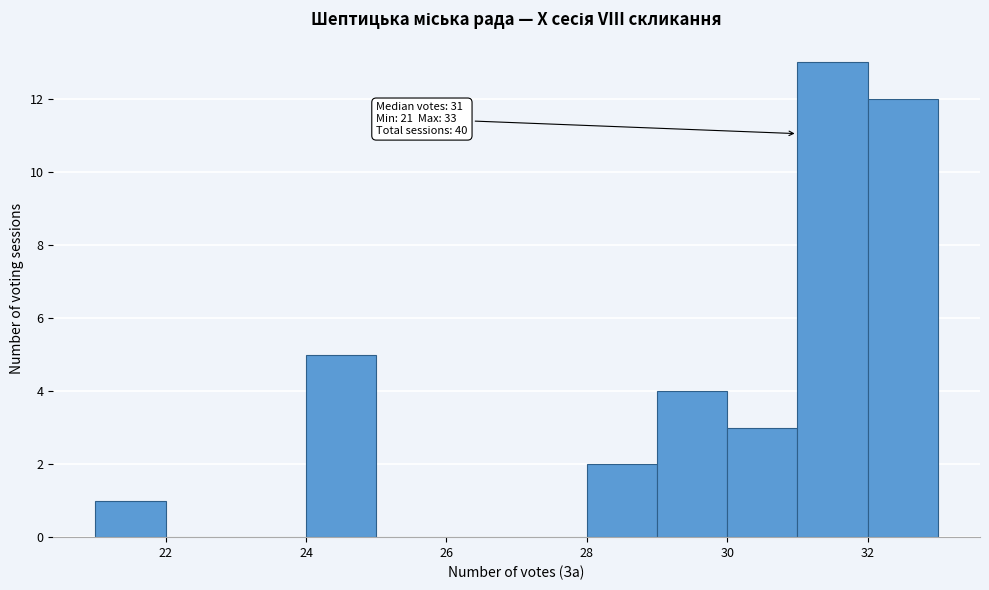

Which range on the x-axis has the tallest bar?

31 to 32